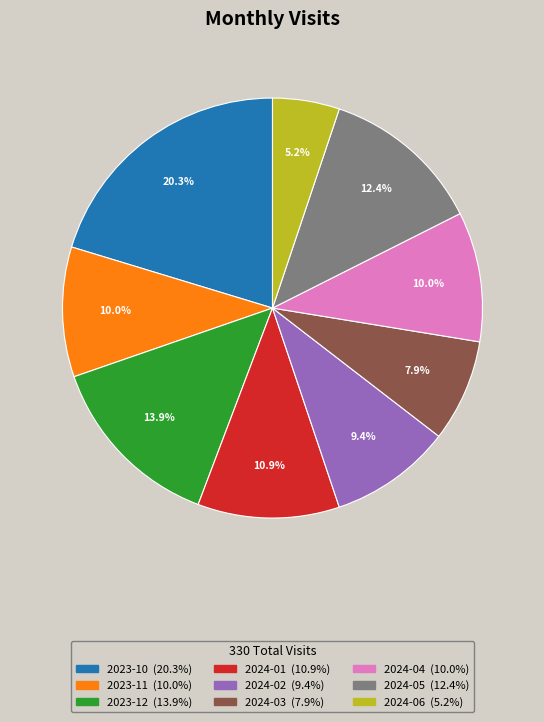

Which has a higher value, 2024-01 or 2023-12?

2023-12